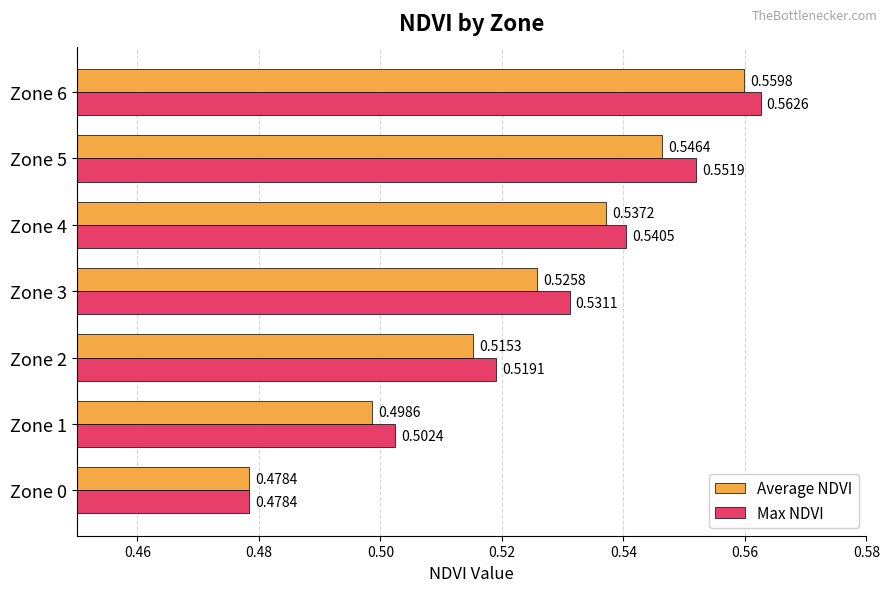

Which series has the largest total across all categories?

Max NDVI